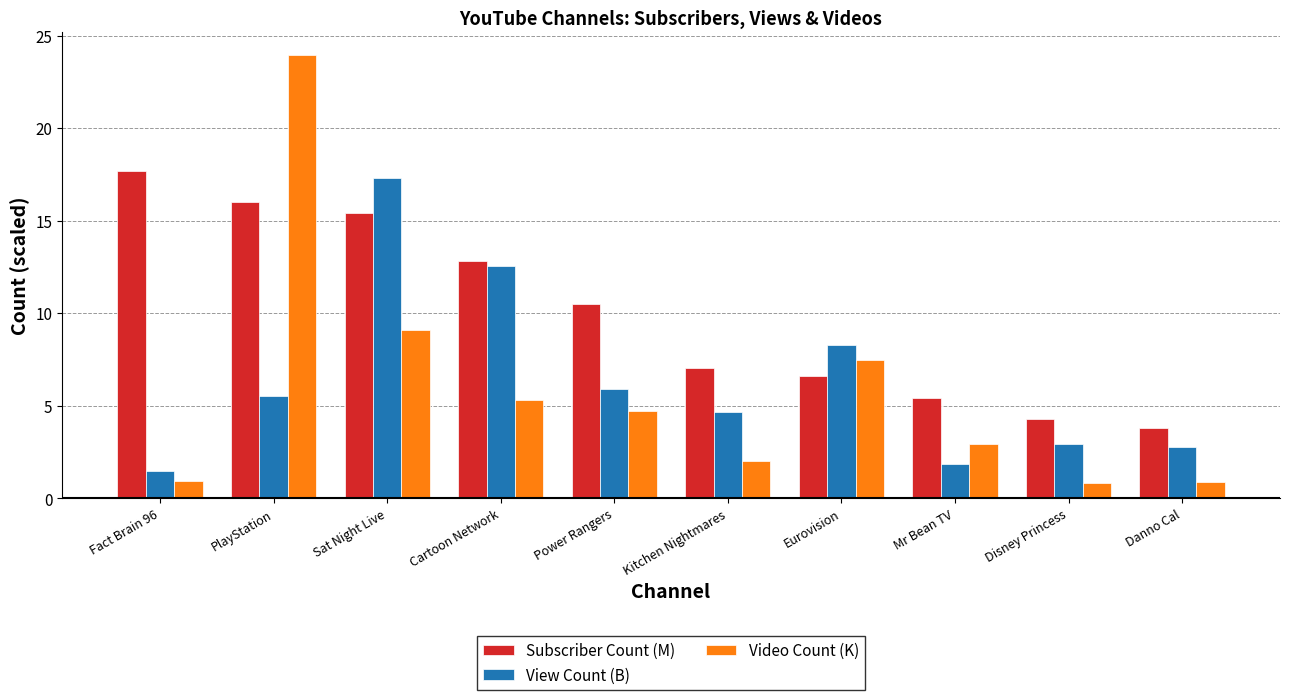

Count the number of categories in the chart.

10